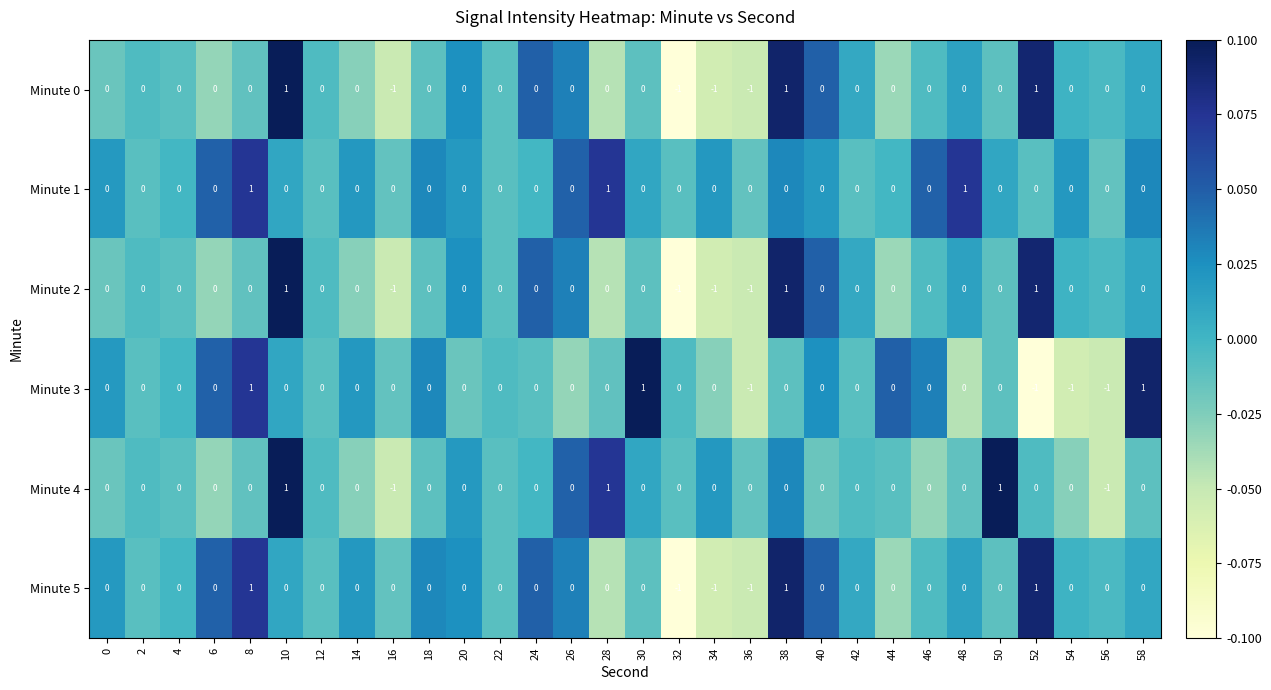

Is it true that Minute 1 equals 0 at 58?

True